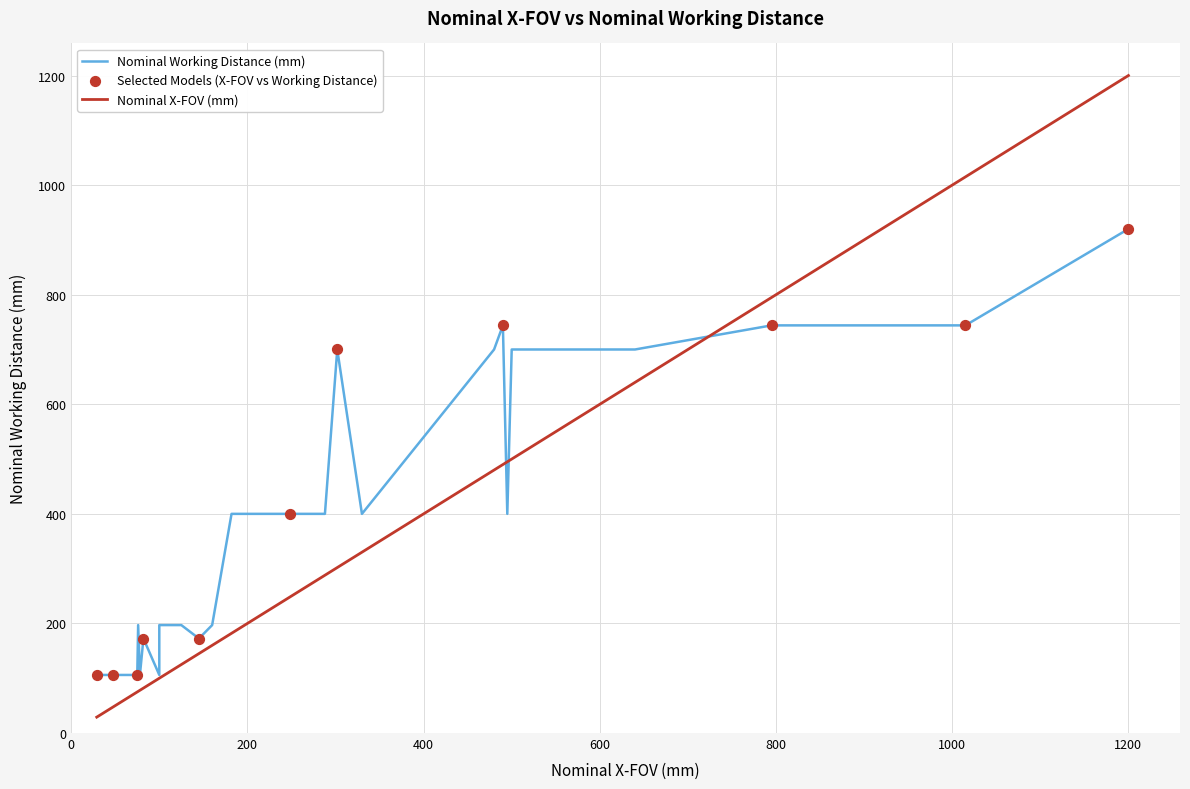

At which category is the sum across all series the highest?

1200